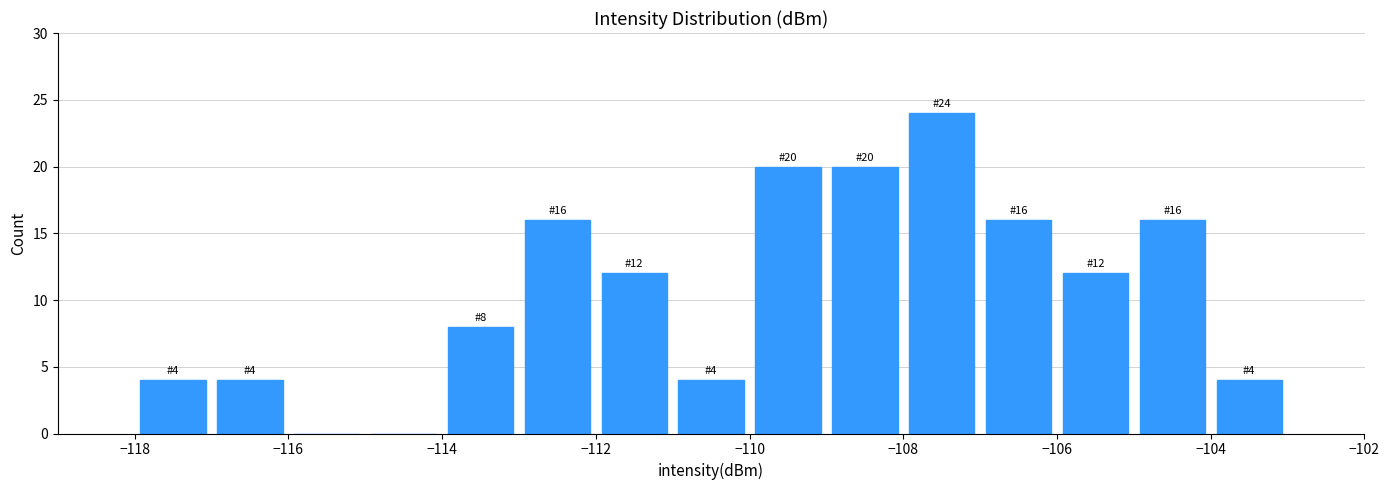

Which range on the x-axis has the tallest bar?

-108 to -107